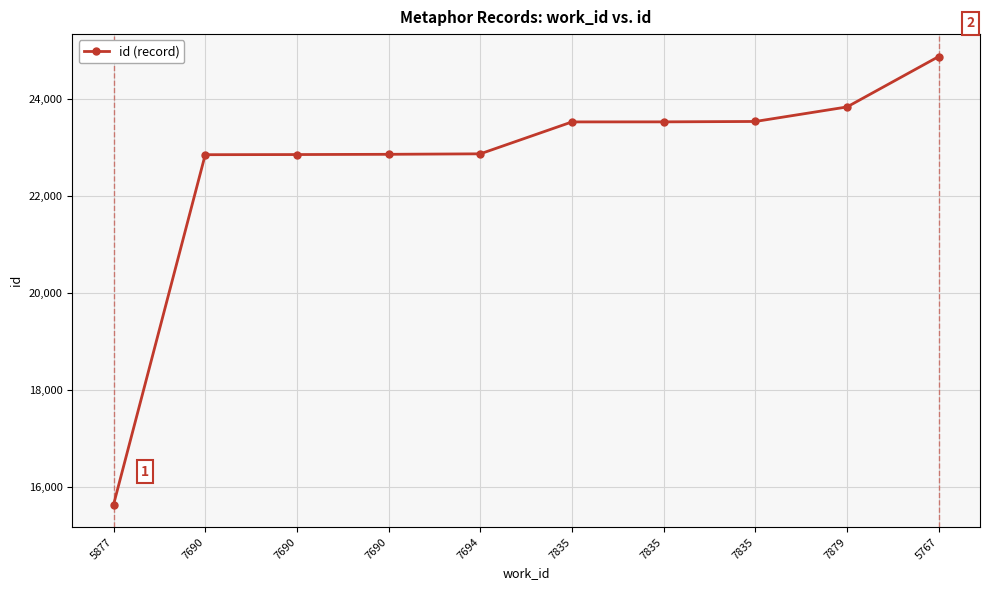

Rank the categories by value from lowest to highest.

5877, 7690, 7690, 7690, 7694, 7835, 7835, 7835, 7879, 5767